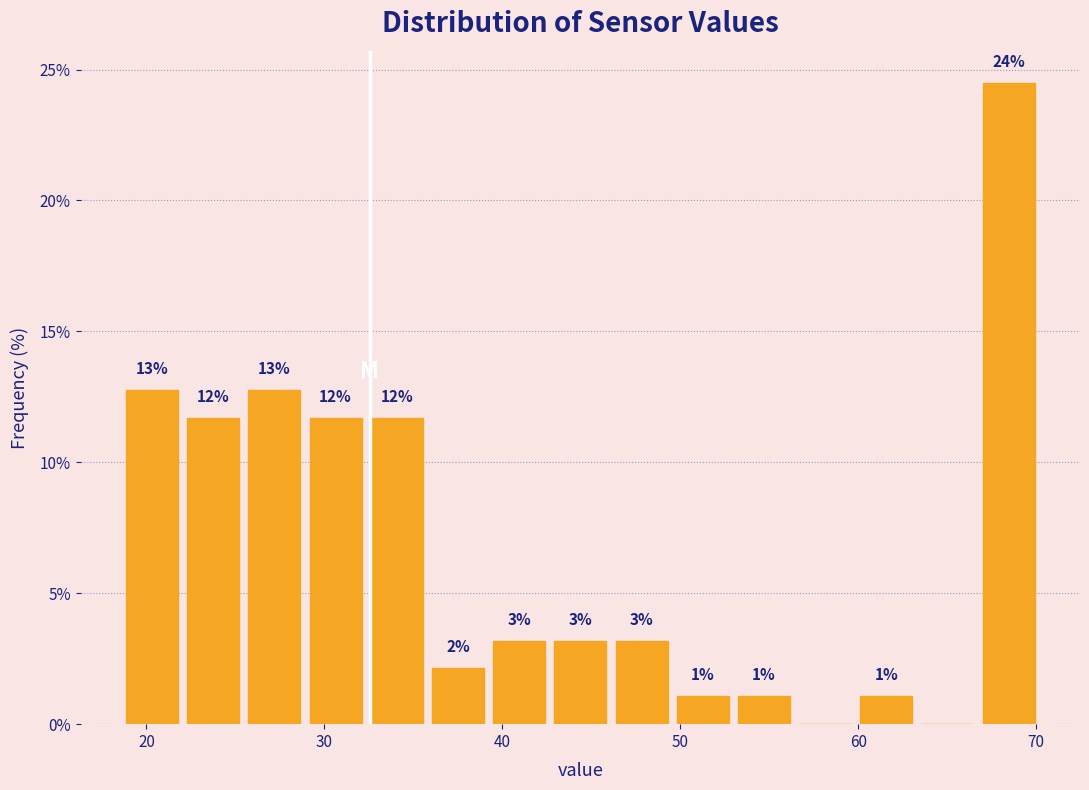

Read against the x-axis, roughly where is the centre of the tallest bar?

68